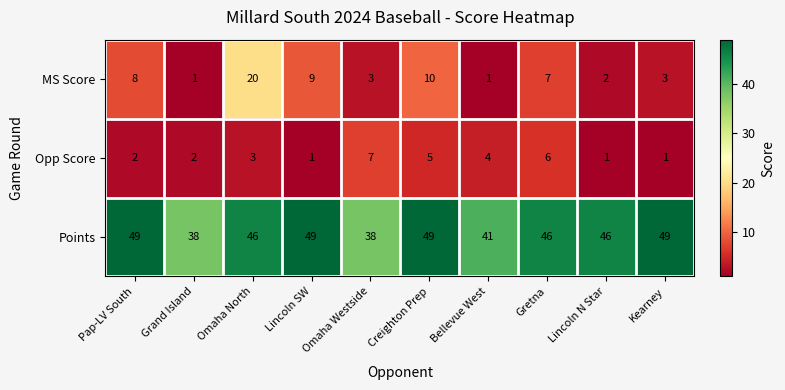

How many categories are shown in the chart?

10